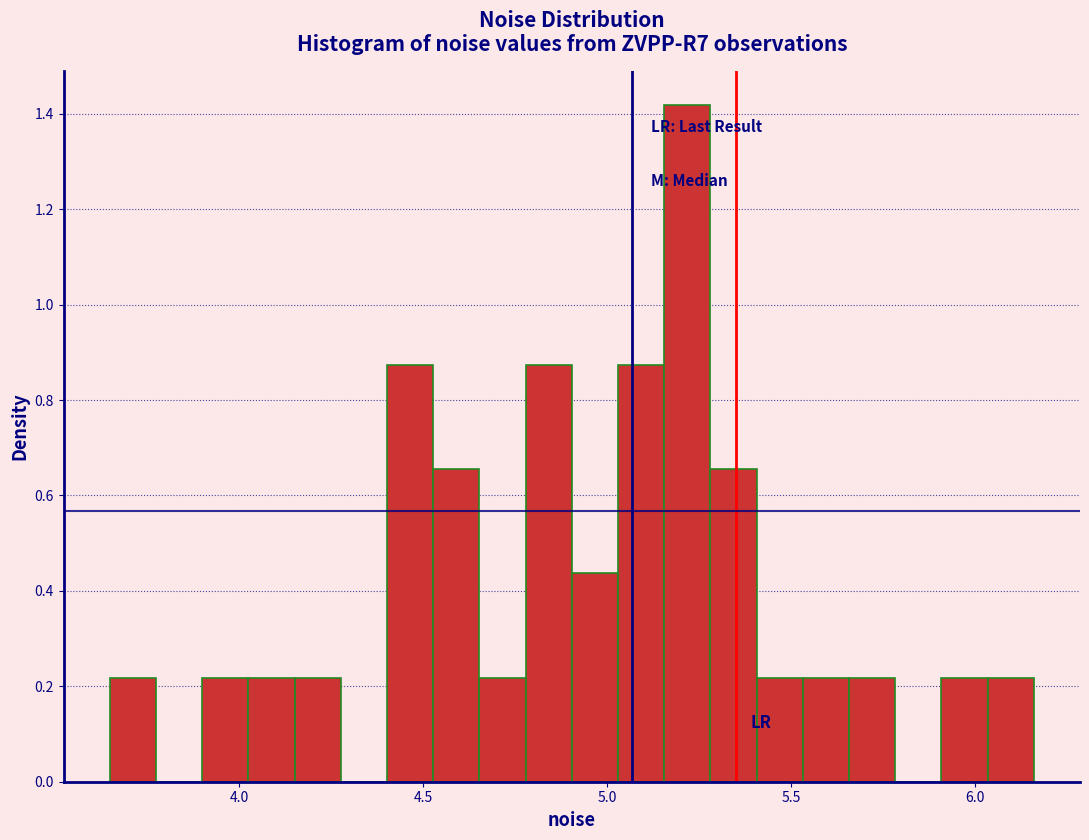

Around what value on the x-axis is the tallest bar? Give the approximate position of its centre, as read against the axis.

5.20